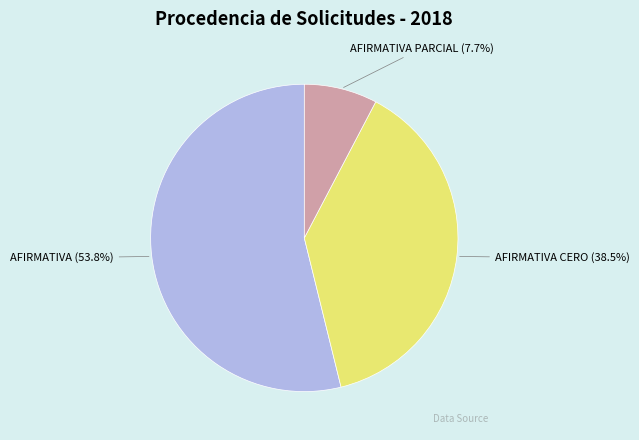

Is there a majority slice in this chart?

Yes